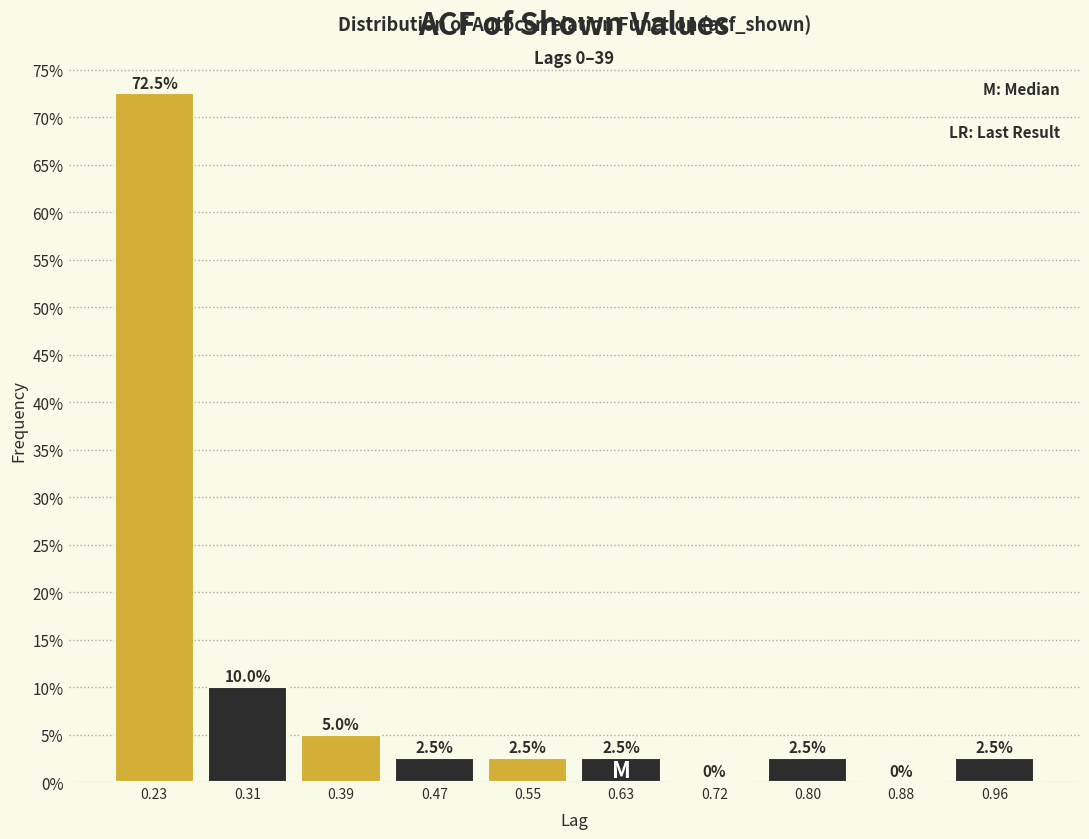

How tall is the bar that spans 0.51 to 0.59 on the x-axis? The bar edges are not printed on the chart, so give them approximately, as read against the axis.

2.5